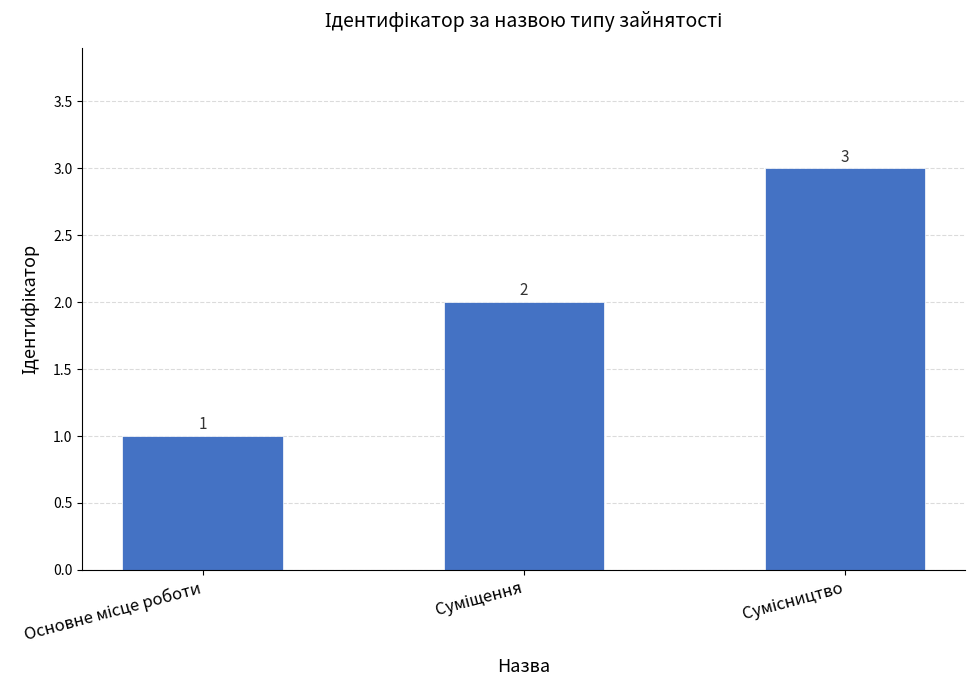

What is the value of the 3rd bar from the left?

3